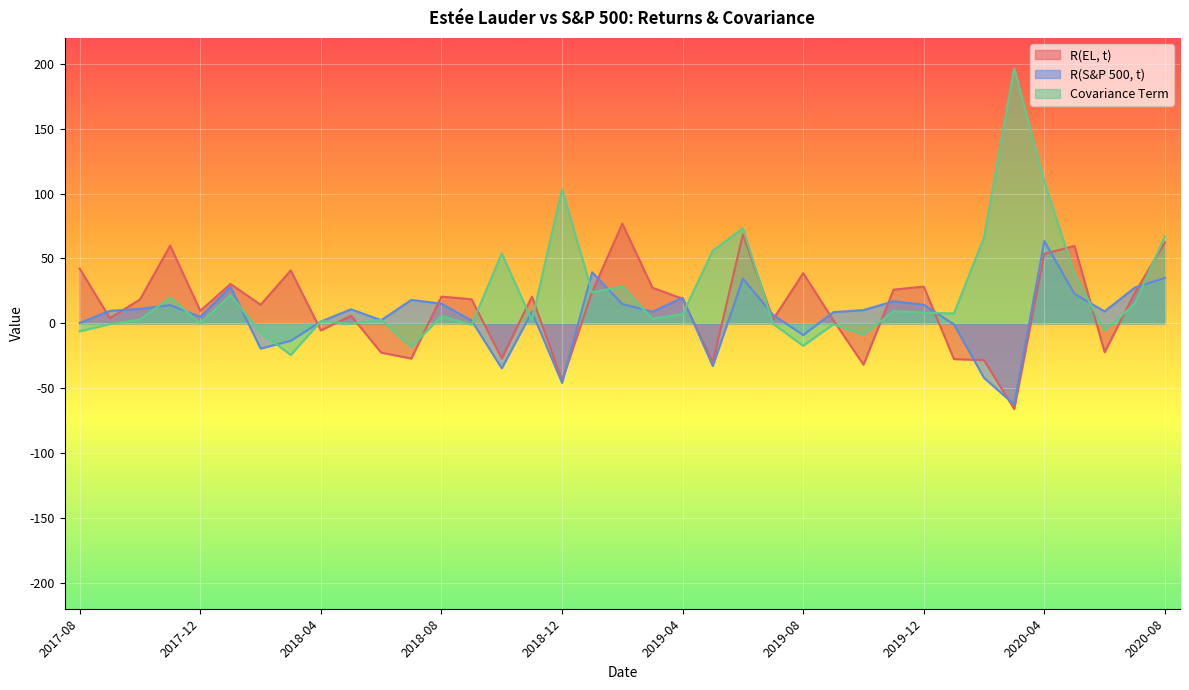

In Covariance Term, how many points are lower than both neighbors (excluding endpoints)?

12